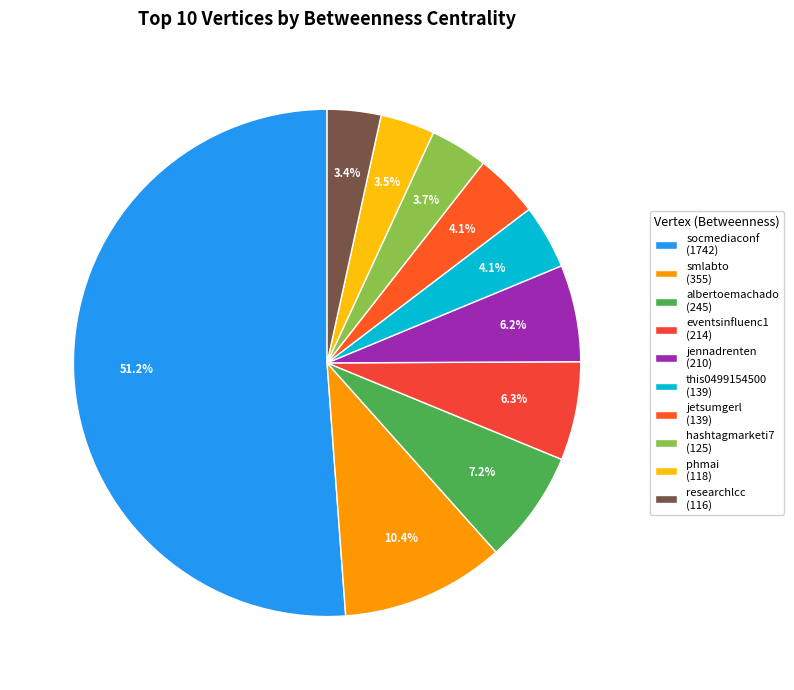

To the nearest percent, what is the average slice percentage?

10%